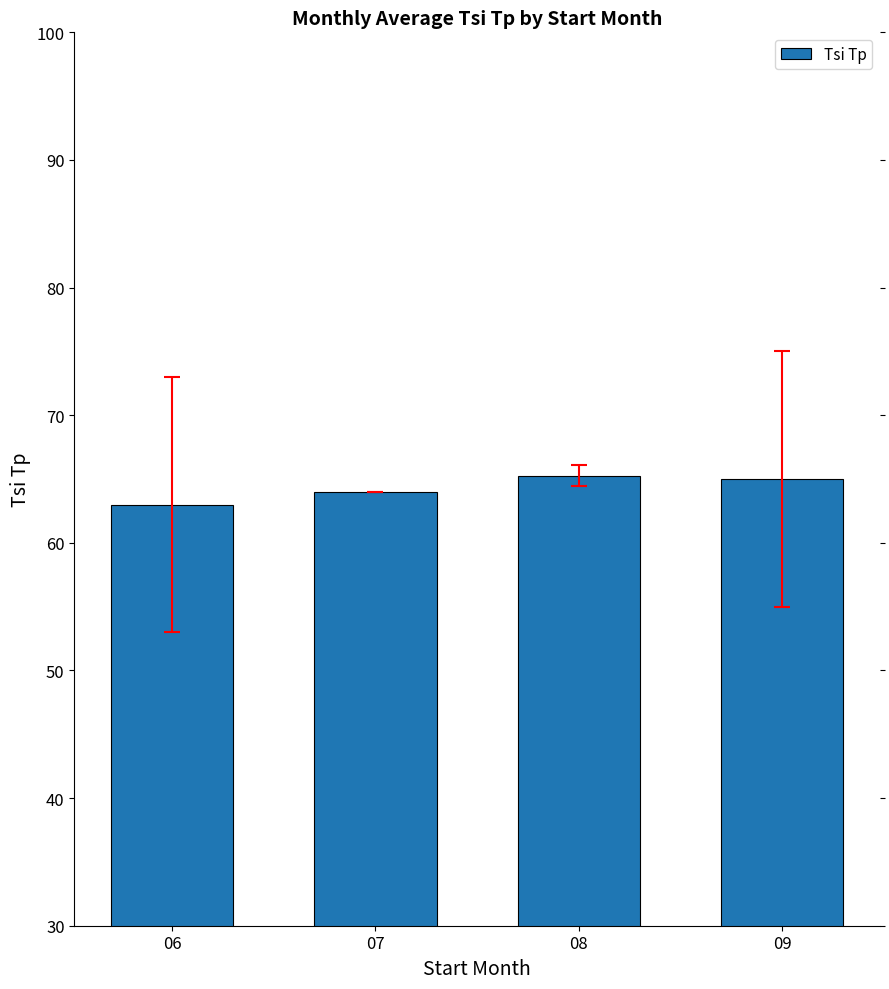

What is the difference between the second highest and second lowest values?

1.0